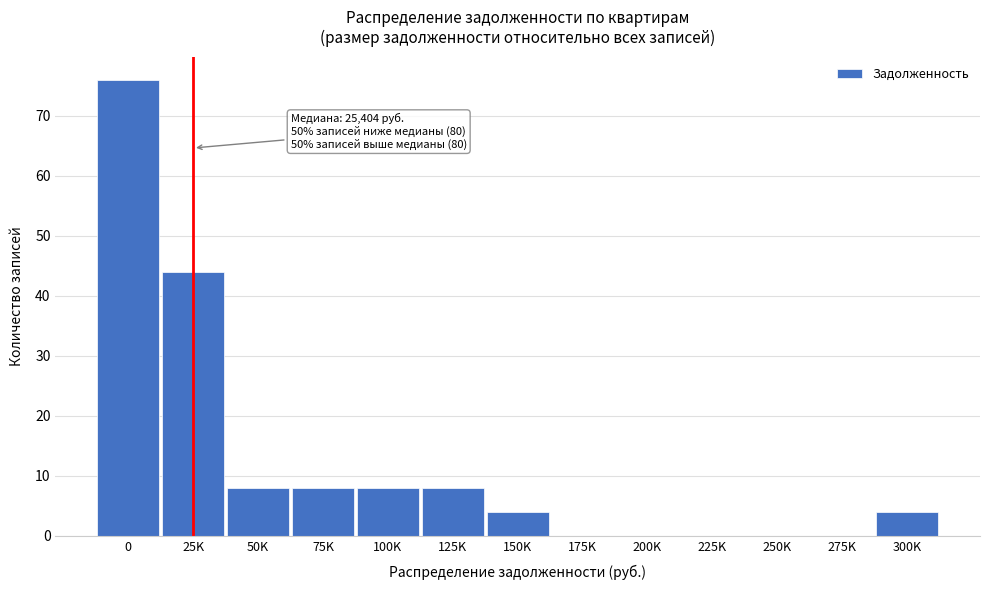

Reading left to right, extract all data points from this chart.

0=76	25K=44	50K=8	75K=8	100K=8	125K=8	150K=4	175K=0	200K=0	225K=0	250K=0	275K=0	300K=4